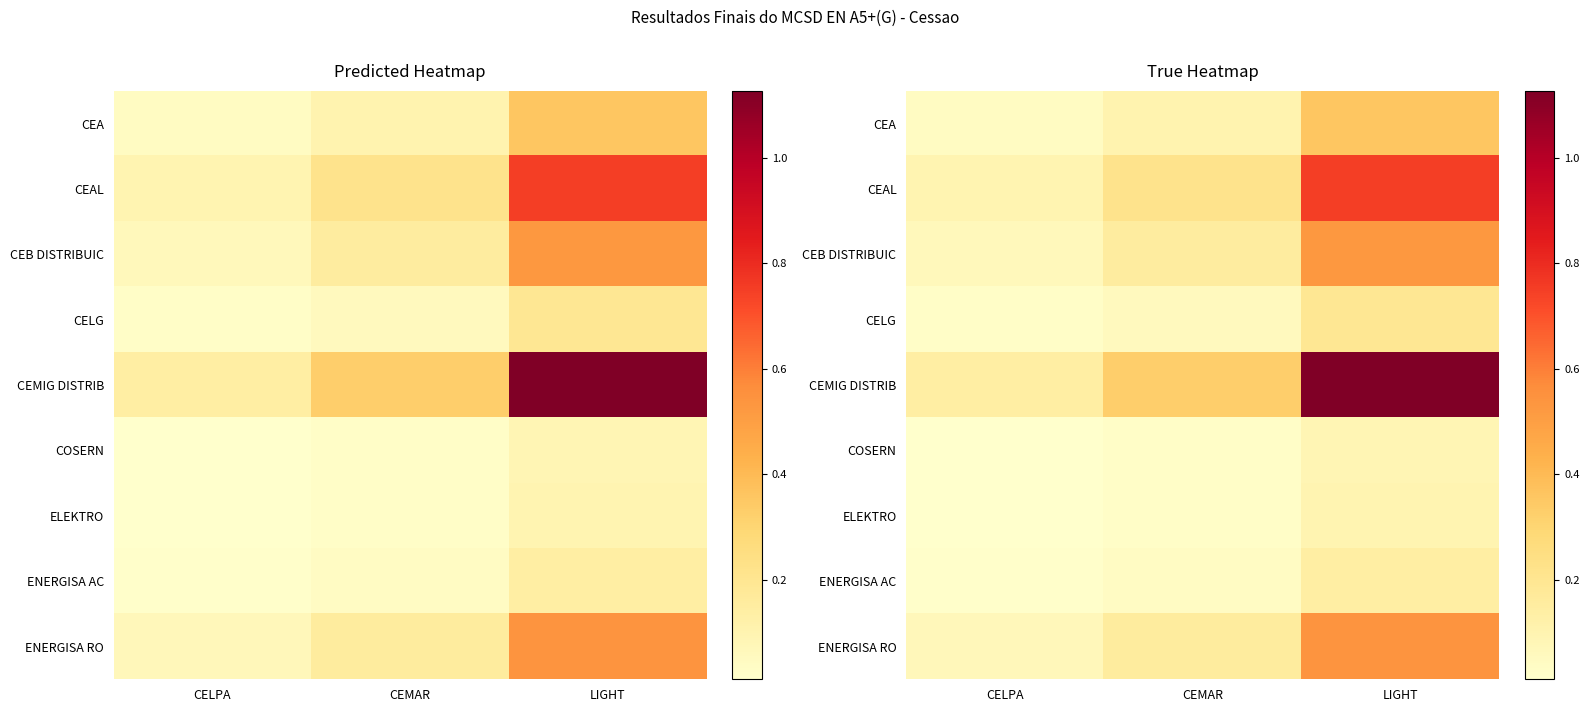

What is the sum of all COSERN values?

0.1